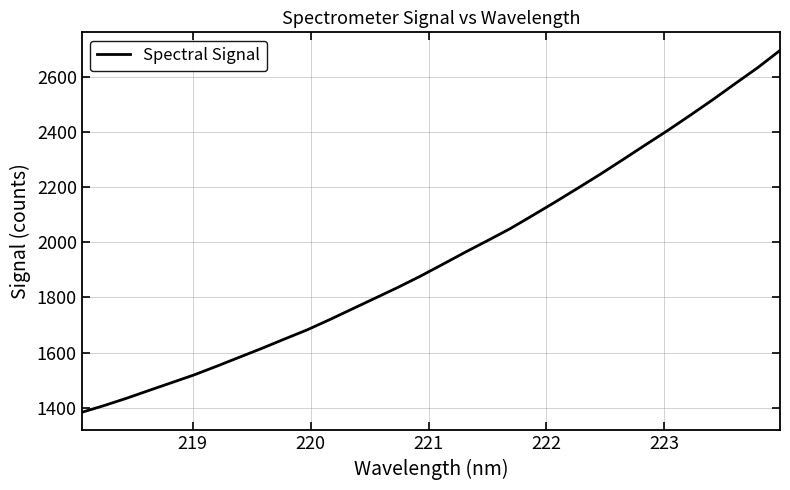

What is the smallest value displayed?

1383.1